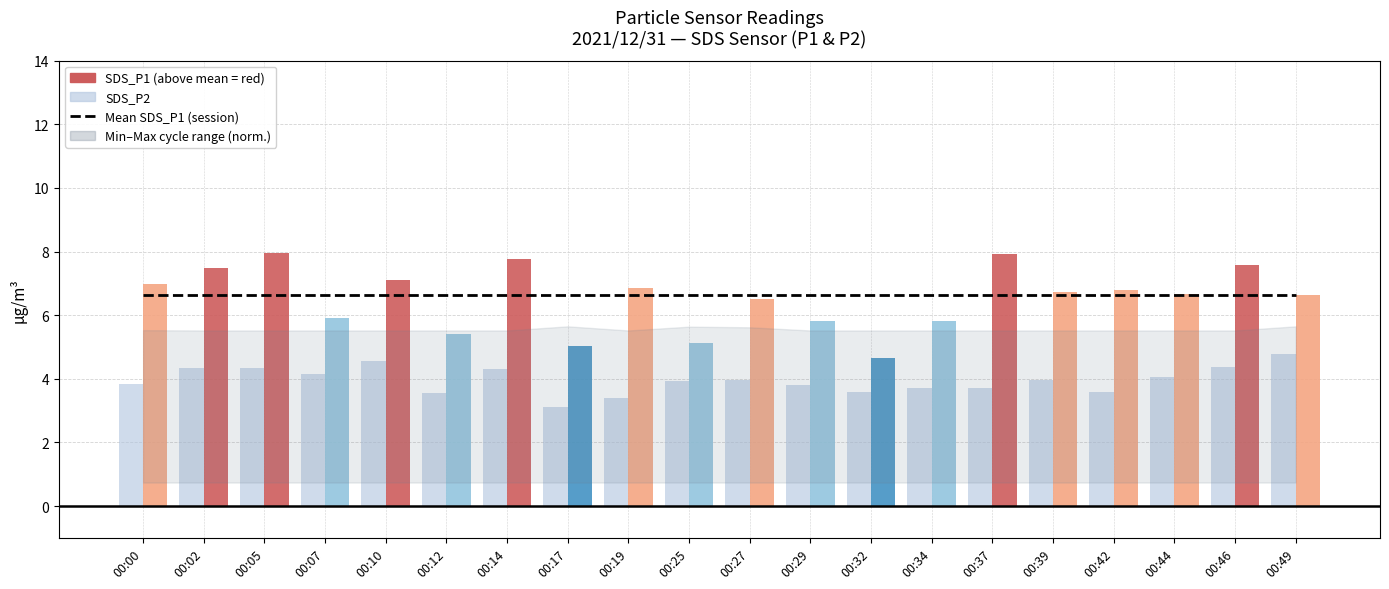

Reading left to right, extract all data points from this chart.

SDS_P1: 7.0	7.5	8.0	5.9	7.1	5.4	7.8	5.0	6.8	5.1	6.5	5.8	4.7	5.8	7.9	6.7	6.8	6.7	7.6	6.6
SDS_P2: 3.9	4.3	4.3	4.2	4.6	3.5	4.3	3.1	3.4	3.9	4.0	3.8	3.6	3.7	3.7	4.0	3.6	4.1	4.4	4.8
Min_cycle_norm: 0.7	0.7	0.7	0.7	0.7	0.7	0.7	0.7	0.7	0.7	0.7	0.7	0.7	0.7	0.7	0.7	0.7	0.7	0.7	0.7
Max_cycle_norm: 5.5	5.5	5.5	5.5	5.5	5.5	5.5	5.7	5.5	5.6	5.6	5.5	5.5	5.5	5.5	5.5	5.5	5.5	5.5	5.7